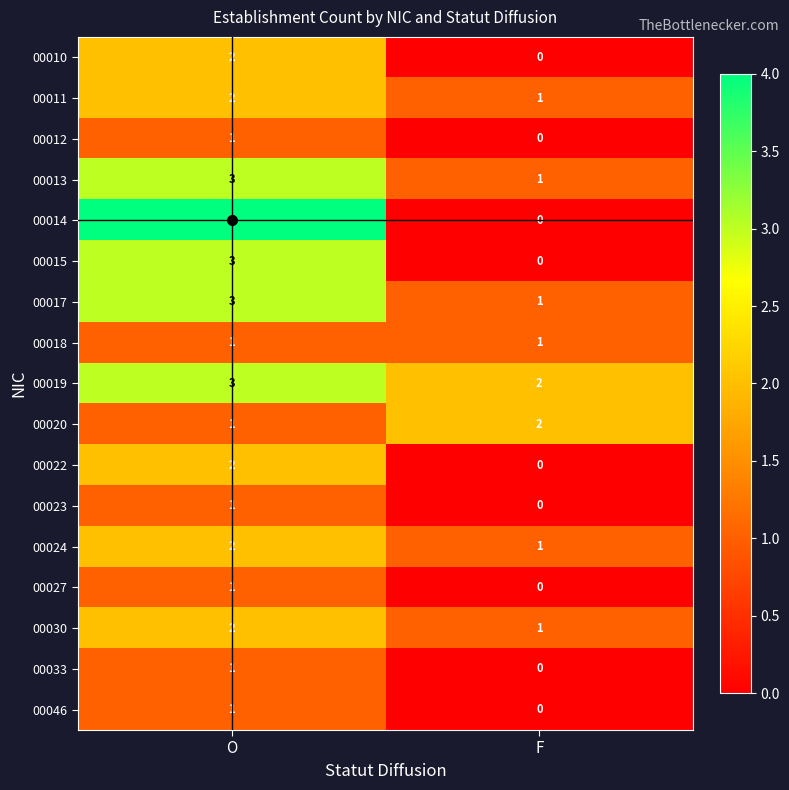

Which series has the largest range (max minus min)?

00014